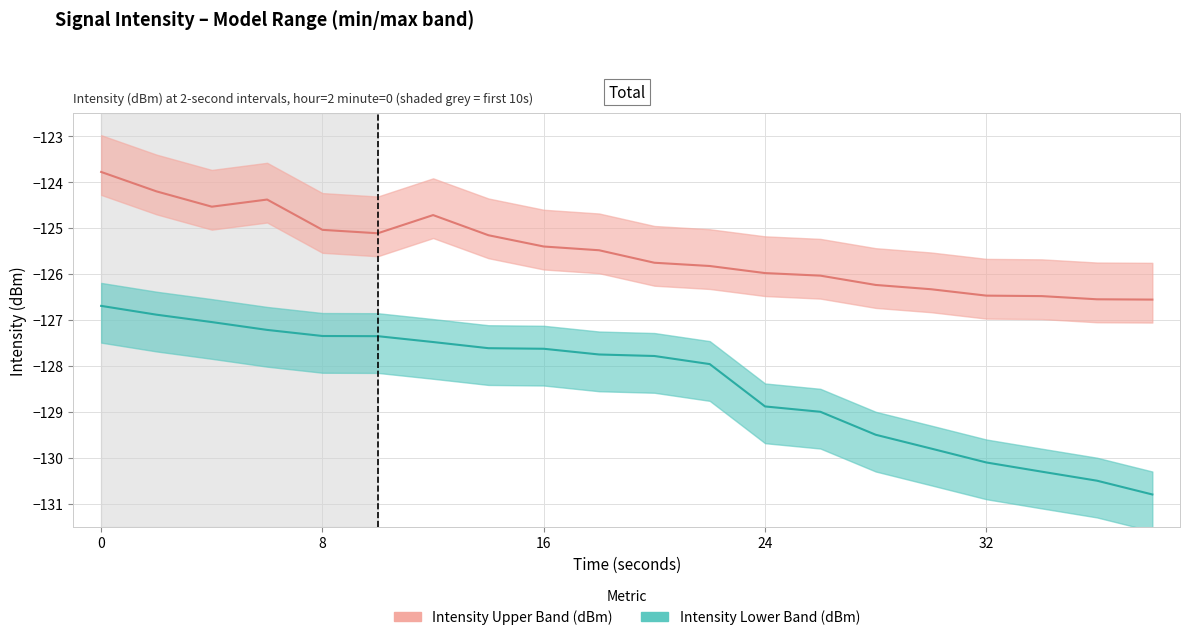

What is the minimum value for intensity_upper?

-126.6